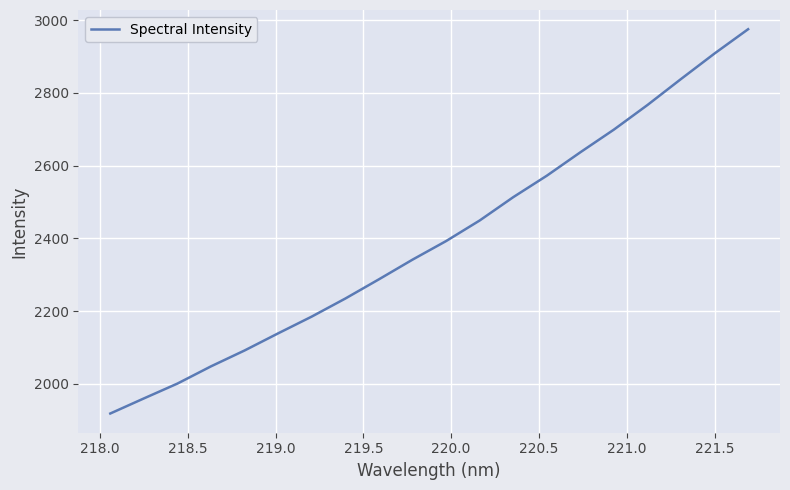

What is the sum of all values?

47954.9